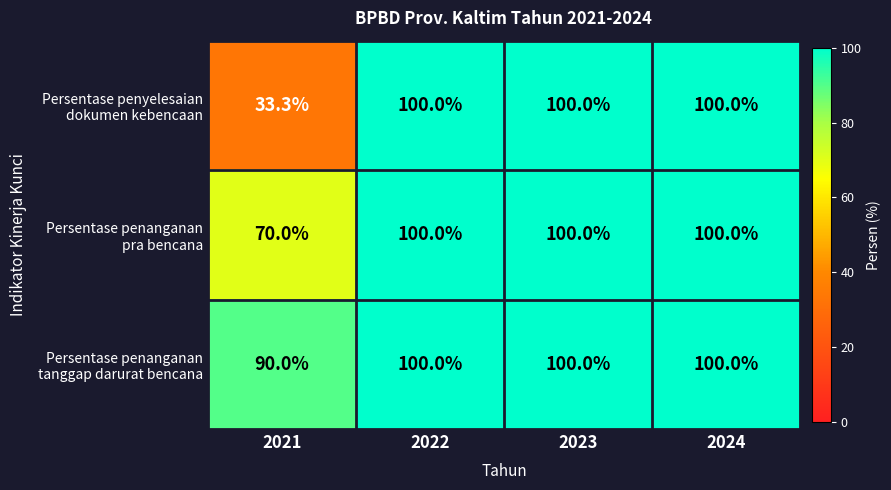

What is the total value across all series at 2021?

193.3